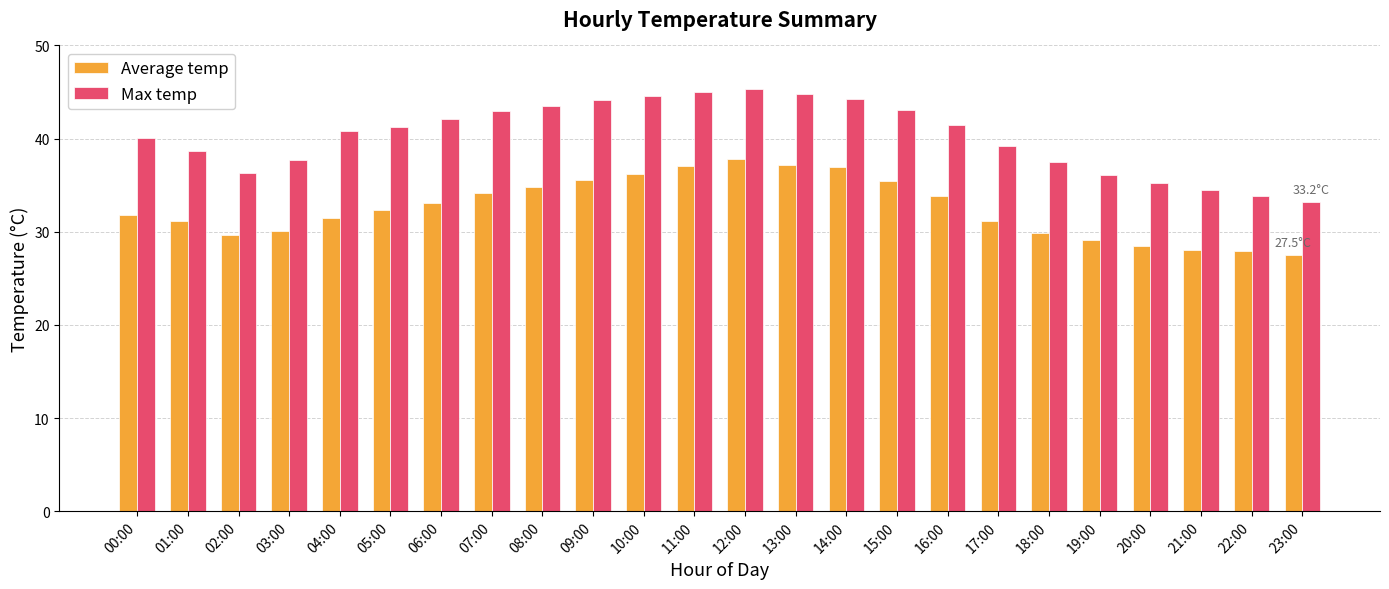

How many values in the Average temp series exceed 32?

12